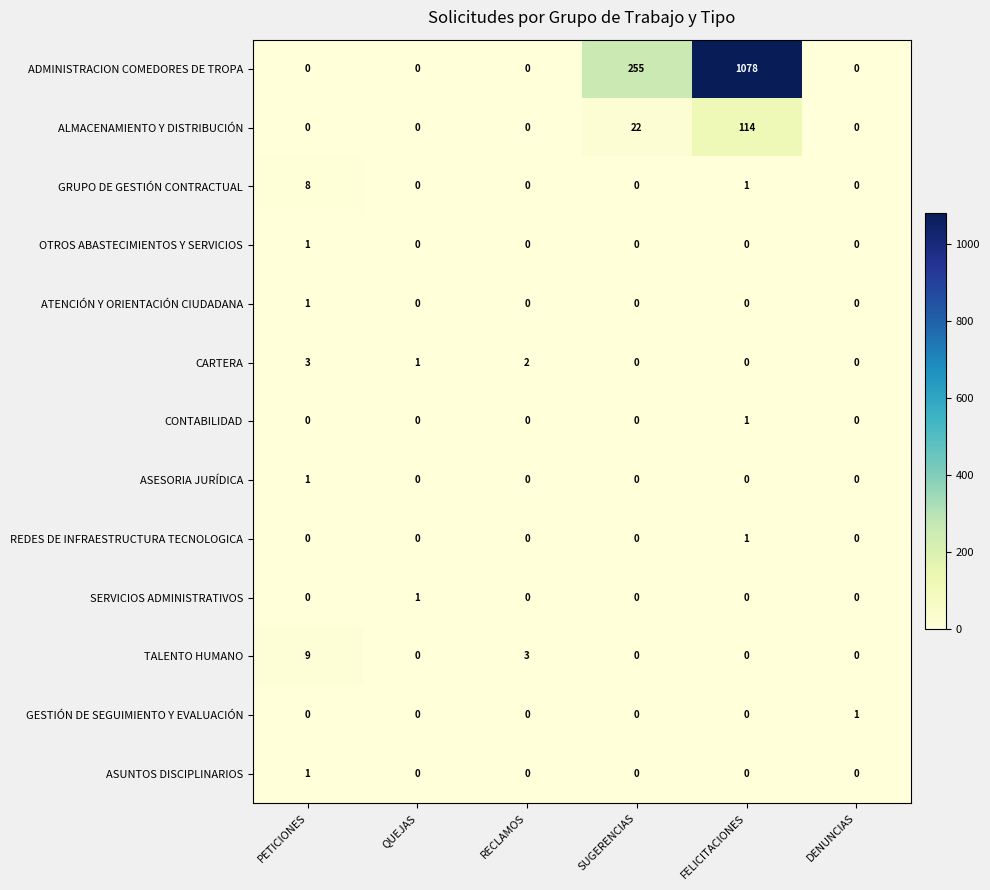

At which category is the sum across all series the highest?

FELICITACIONES